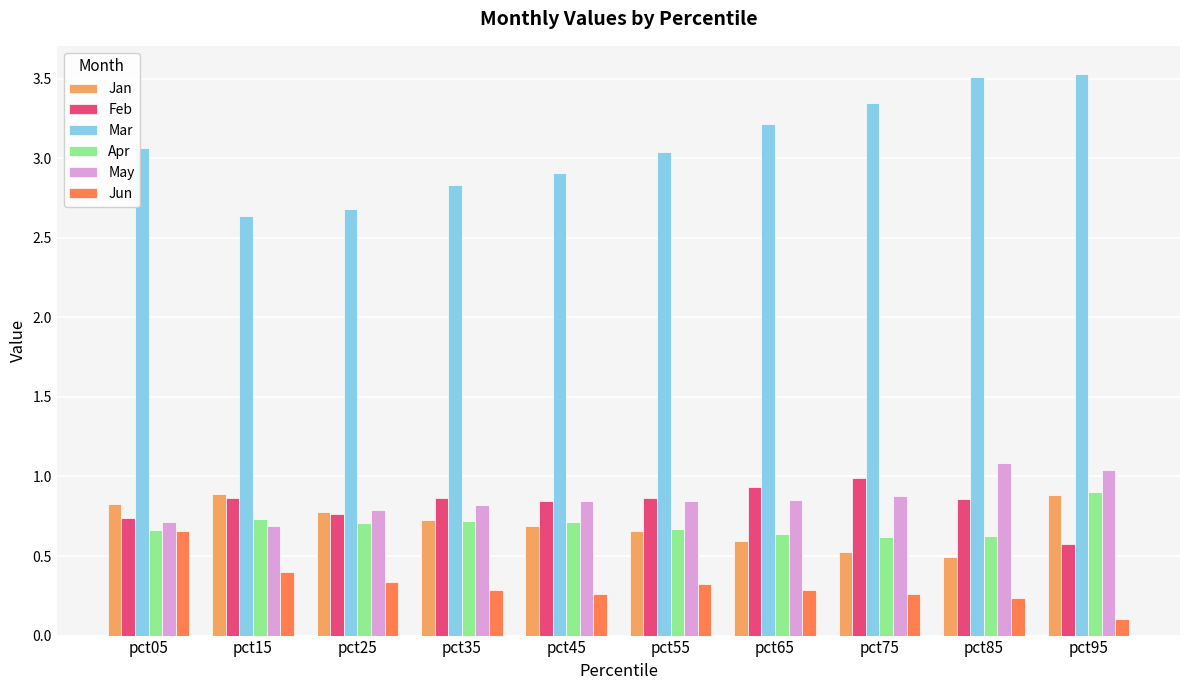

Is it true that May equals 0.4 at pct25?

False